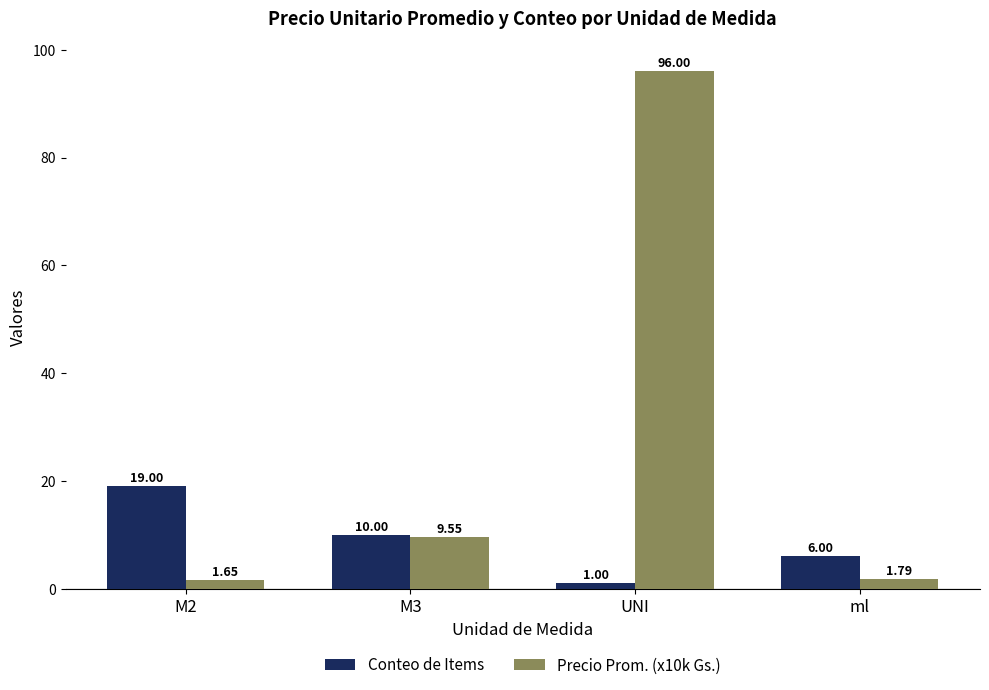

What is the average value of the Conteo de Items series?

9.0